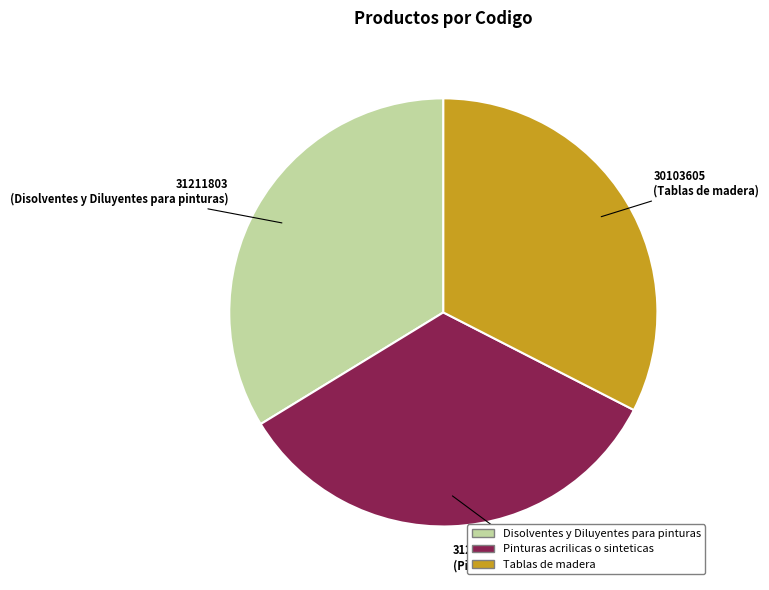

Which slice is the smallest?

Tablas de madera